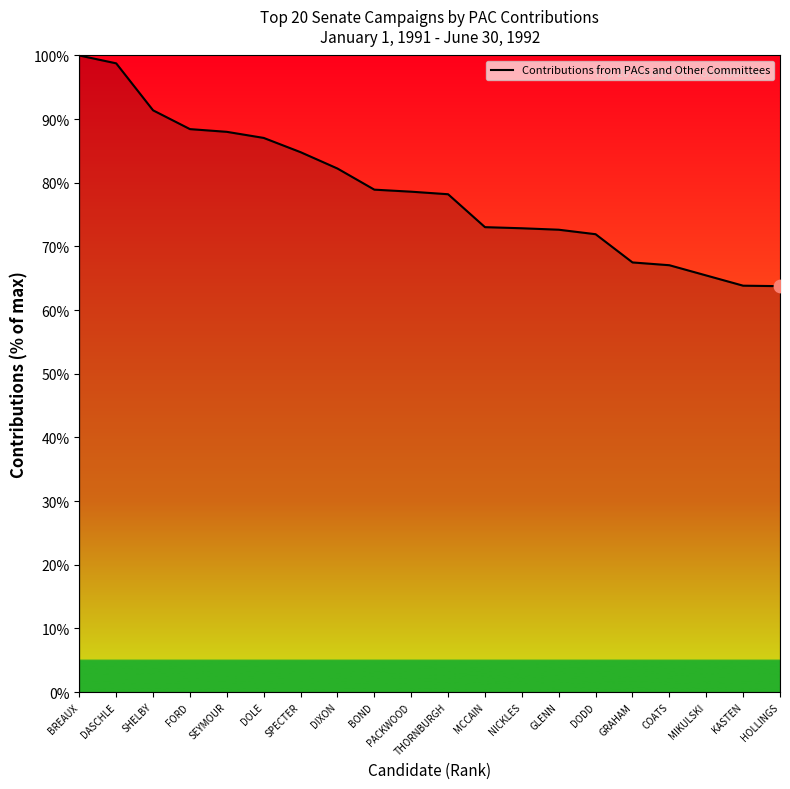

Approximately how many times larger is the value at SHELBY compared to DASCHLE?

0.9